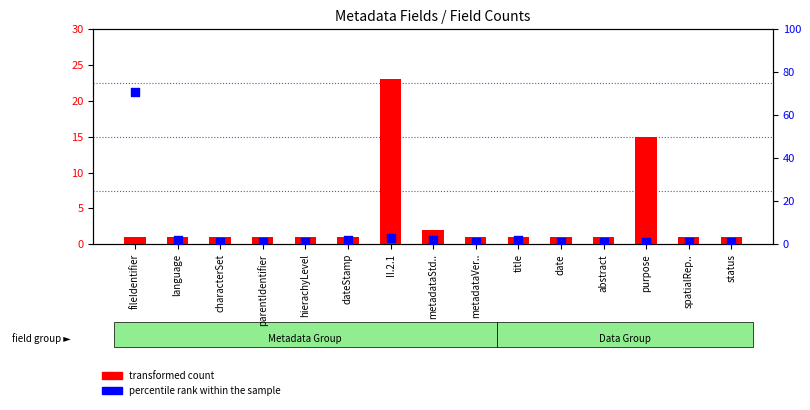

At how many categories does at least one series exceed 24?

1